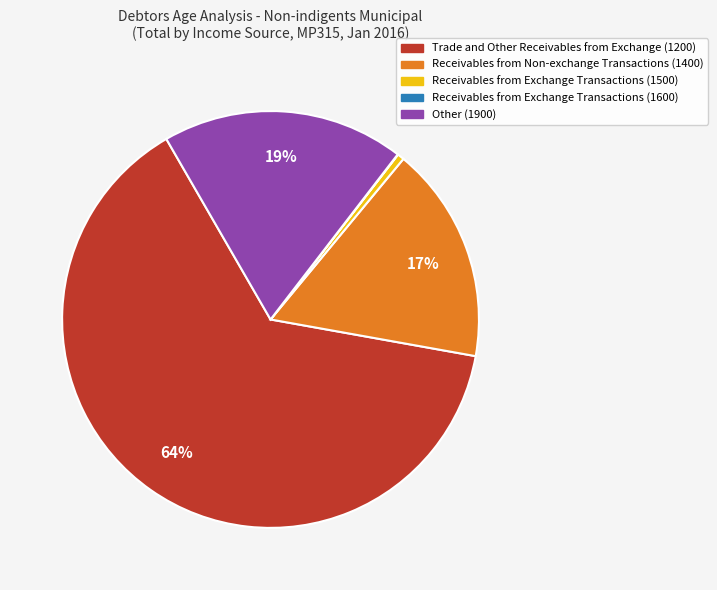

True or false: Receivables from Non-exchange Transactions (1400) accounts for 17% of the total.

True